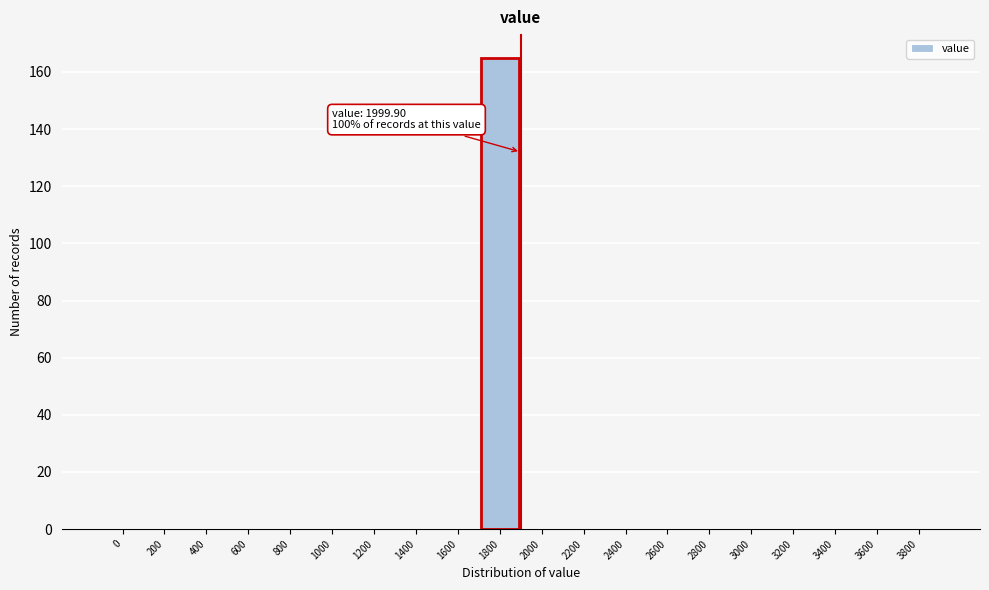

Reading left to right, list all the values displayed in this chart.

0=0	200=0	400=0	600=0	800=0	1000=0	1200=0	1400=0	1600=0	1800=165	2000=0	2200=0	2400=0	2600=0	2800=0	3000=0	3200=0	3400=0	3600=0	3800=0